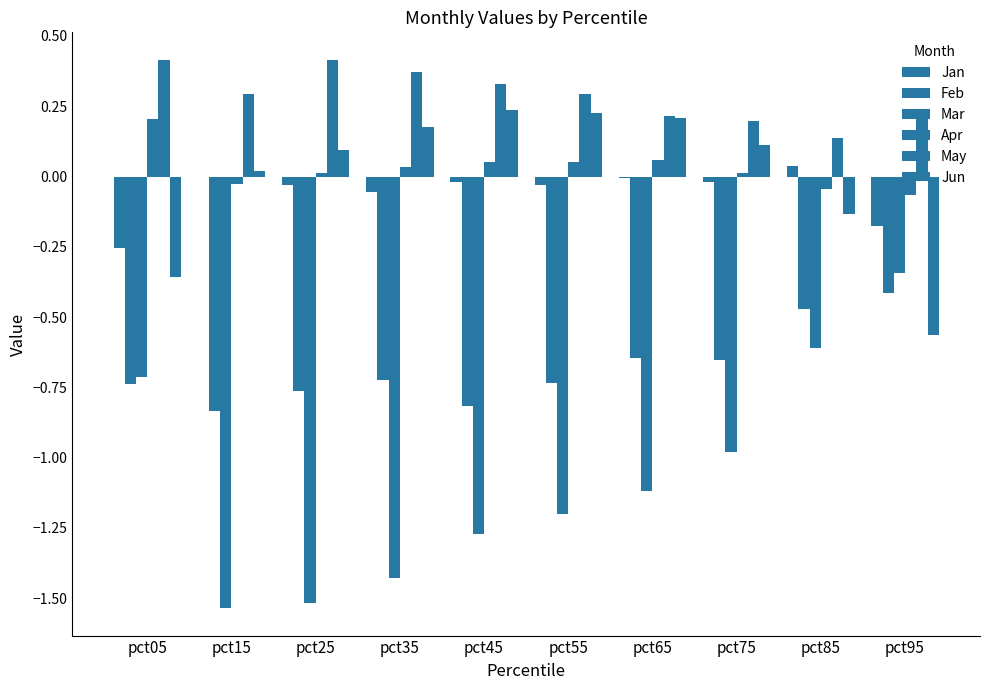

What is the difference between the Jun values at pct05 and pct95?

0.2